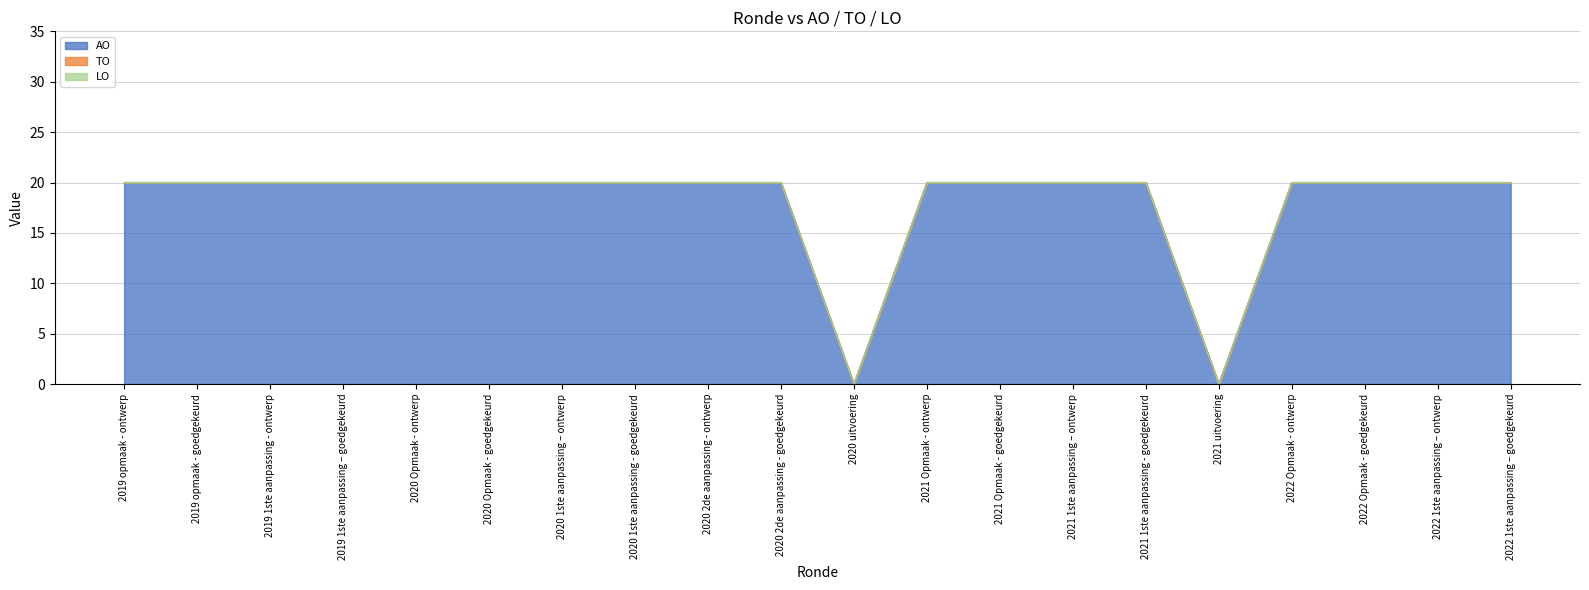

What is the difference between the highest and lowest values at 2021 1ste aanpassing – ontwerp?

20